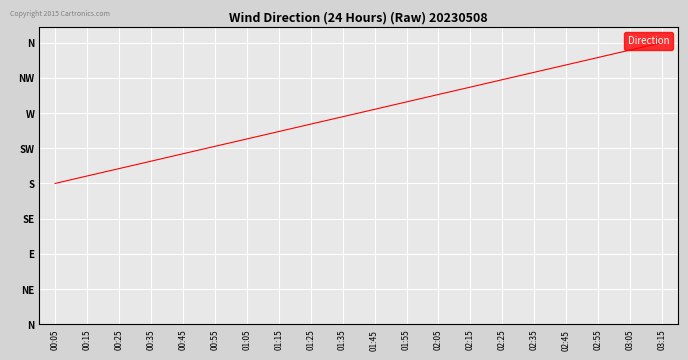

List the labels in order of value, largest first.

03:15, 03:05, 02:55, 02:45, 02:35, 02:25, 02:15, 02:05, 01:55, 01:45, 01:35, 01:25, 01:15, 01:05, 00:55, 00:45, 00:35, 00:25, 00:15, 00:05